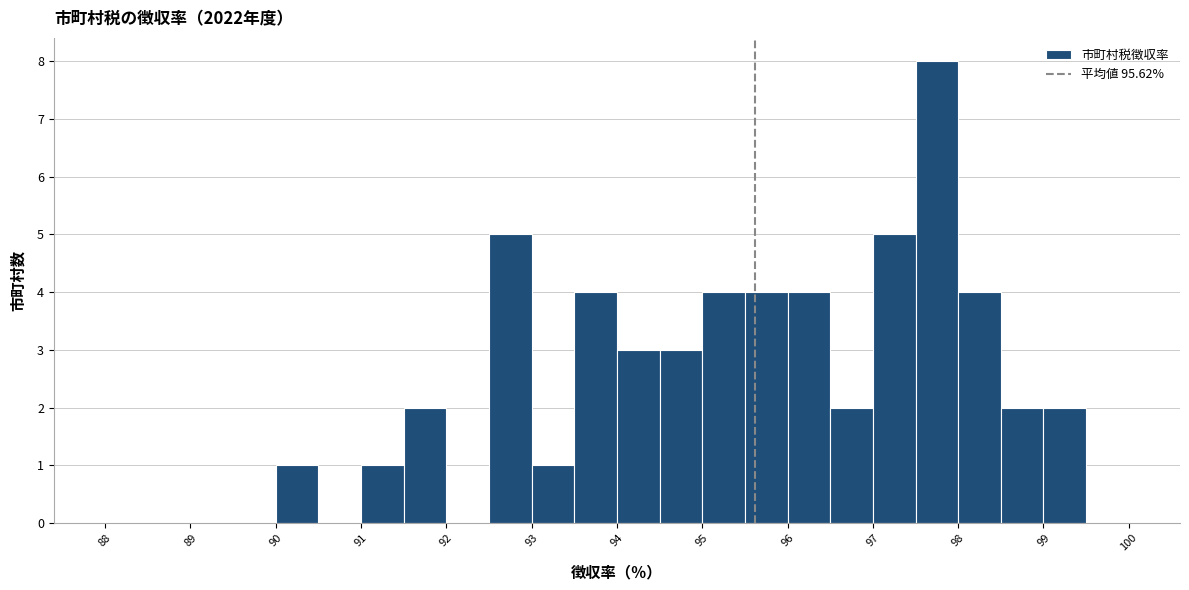

Reading left to right, list every bar in this chart as the range it spans on the x-axis followed by its height. The values are not printed on the chart, so give them approximately, as read against the axis.

88.0 to 88.5: 0
88.5 to 89.0: 0
89.0 to 89.5: 0
89.5 to 90.0: 0
90.0 to 90.5: 1
90.5 to 91.0: 0
91.0 to 91.5: 1
91.5 to 92.0: 2
92.0 to 92.5: 0
92.5 to 93.0: 5
93.0 to 93.5: 1
93.5 to 94.0: 4
94.0 to 94.5: 3
94.5 to 95.0: 3
95.0 to 95.5: 4
95.5 to 96.0: 4
96.0 to 96.5: 4
96.5 to 97.0: 2
97.0 to 97.5: 5
97.5 to 98.0: 8
98.0 to 98.5: 4
98.5 to 99.0: 2
99.0 to 99.5: 2
99.5 to 100.0: 0